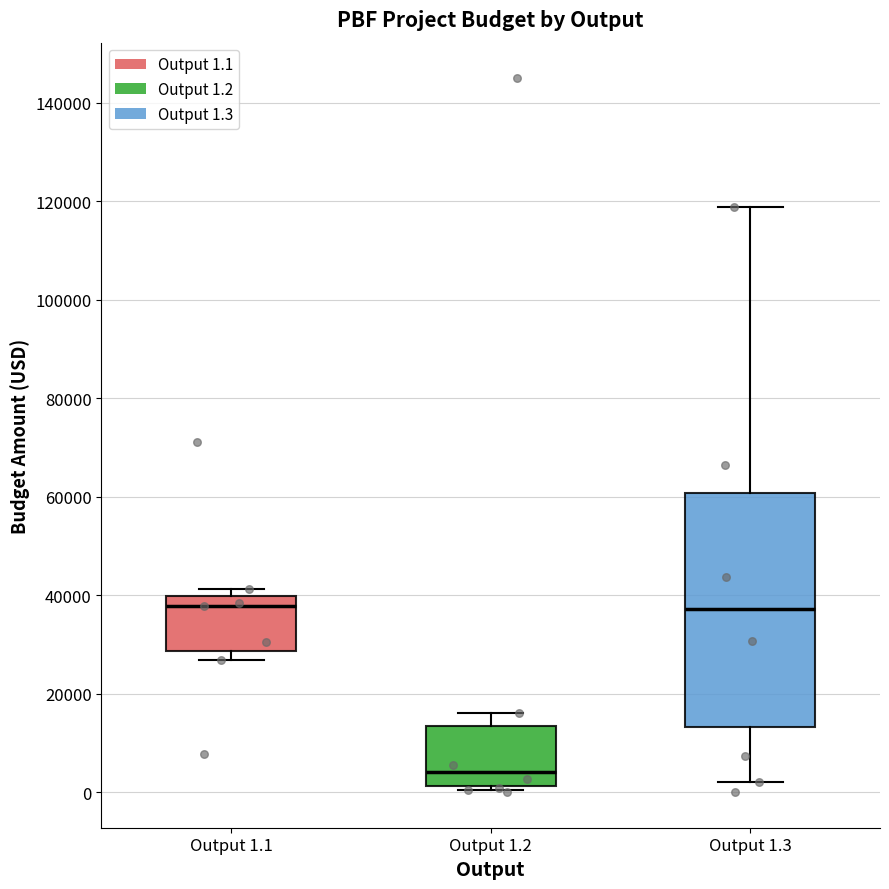

Where does the median line of the box for Output 1.1 sit on the y-axis? The values are not printed on the chart, so give them approximately, as read against the axis.

38000